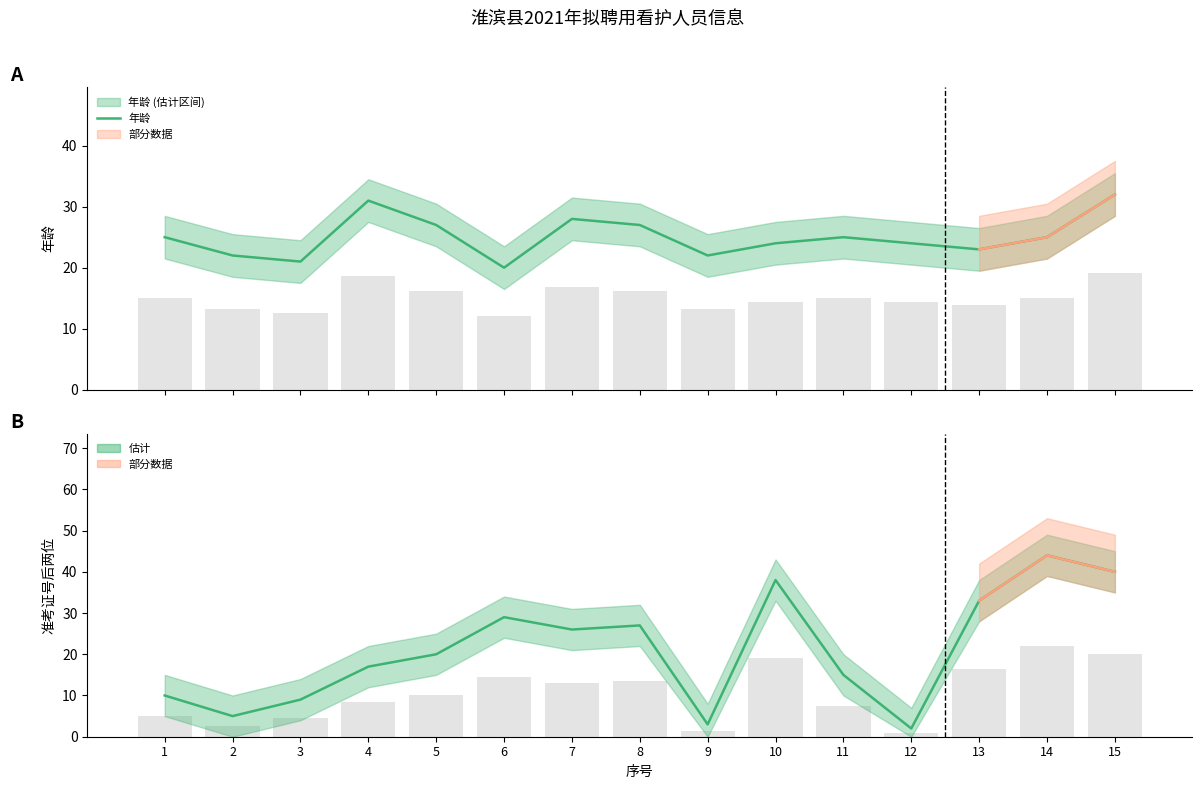

What is the difference between the highest and lowest values at 5?

7